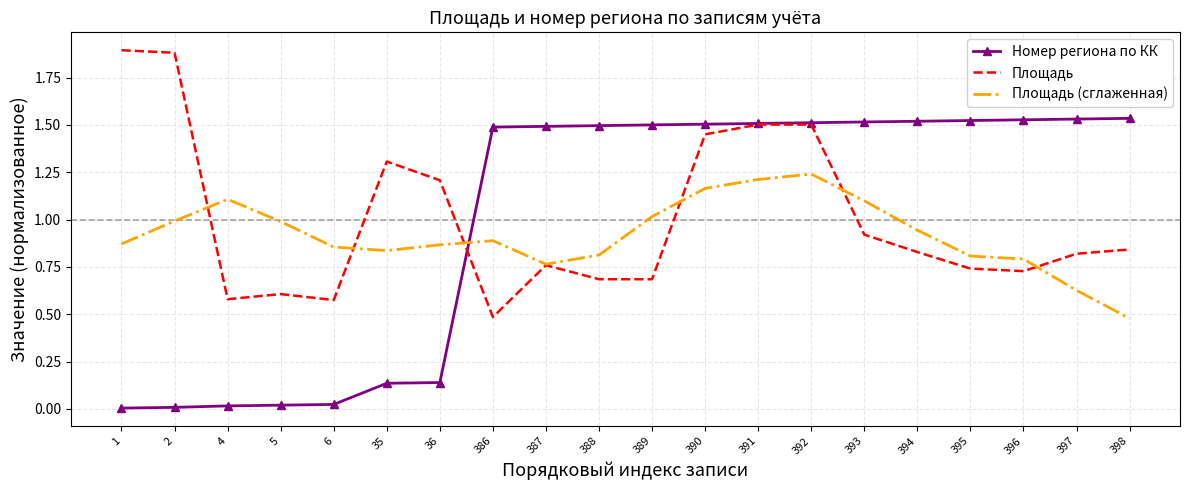

Which series has the largest range (max minus min)?

Номер региона по КК